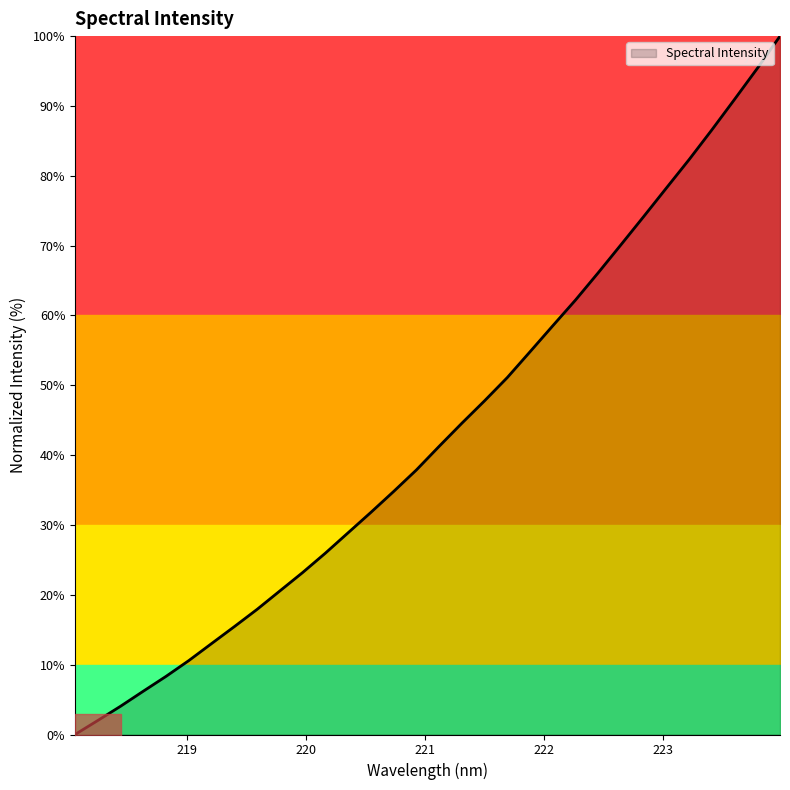

List the labels in order of value, smallest first.

218.0596, 218.2508, 218.442, 218.6332, 218.8244, 219.0156, 219.2067, 219.3979, 219.589, 219.7801, 219.9712, 220.1623, 220.3533, 220.5444, 220.7354, 220.9264, 221.1174, 221.3083, 221.4993, 221.6902, 221.8812, 222.0721, 222.263, 222.4538, 222.6447, 222.8355, 223.0264, 223.2172, 223.408, 223.5987, 223.7895, 223.9802